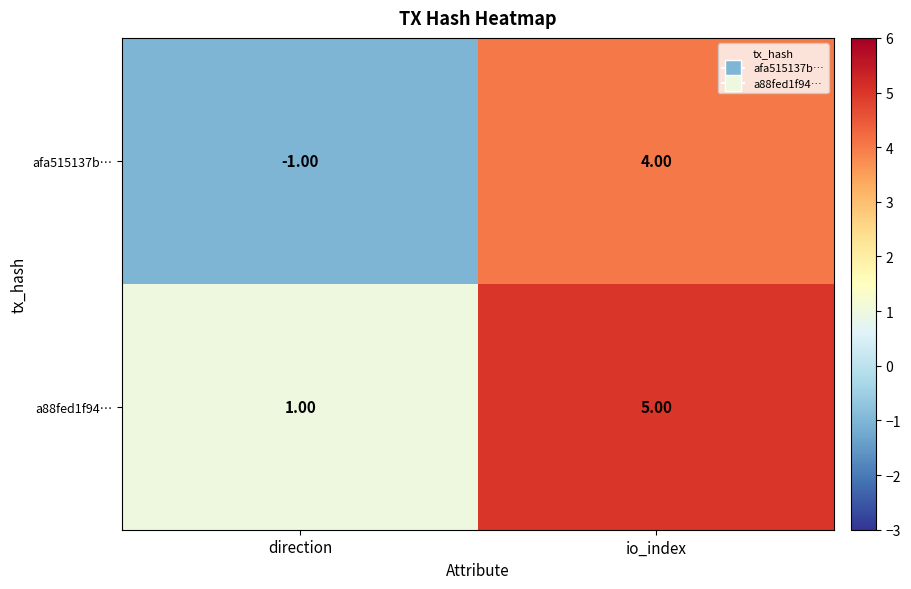

Which series has the largest range (max minus min)?

afa515137b…